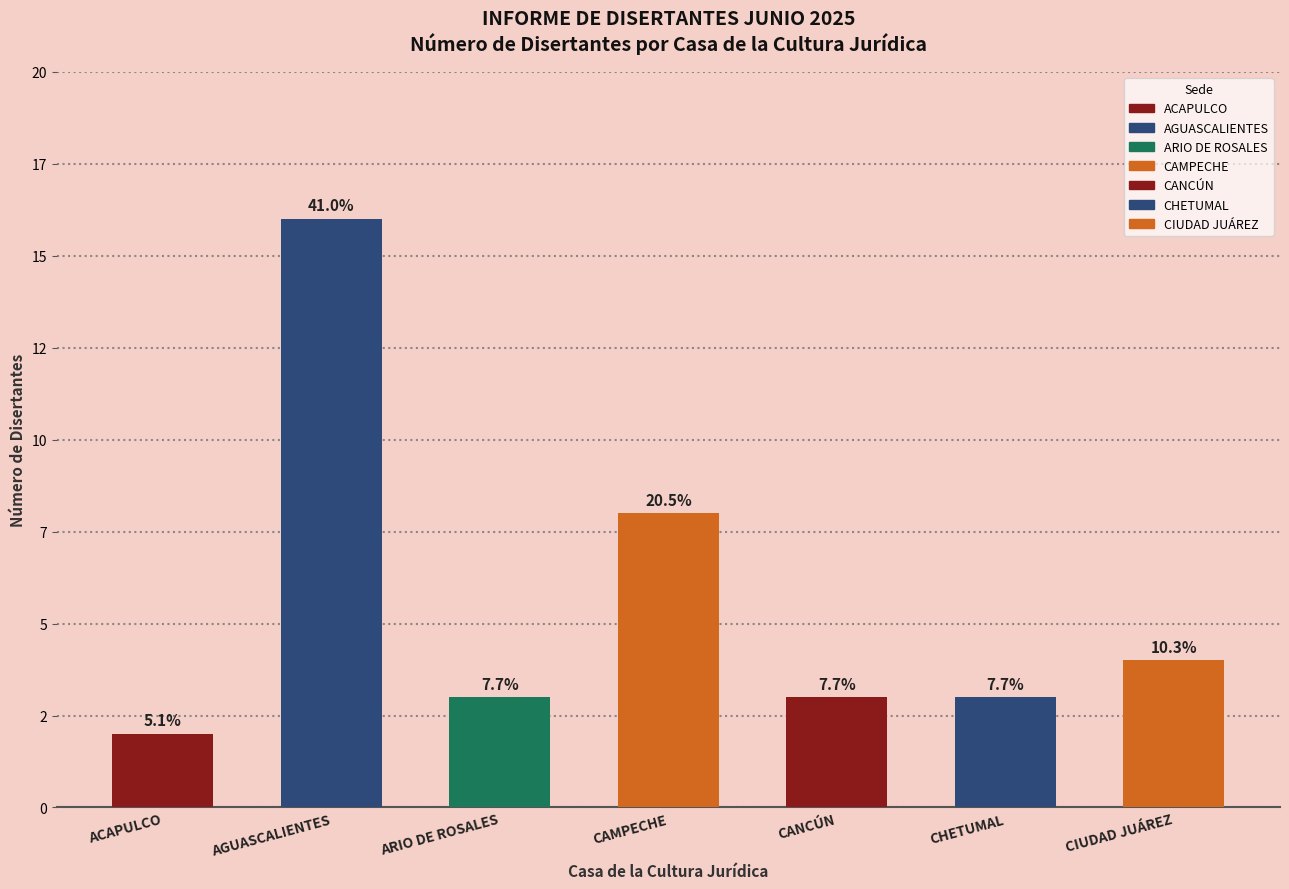

Are the bars horizontal?

No